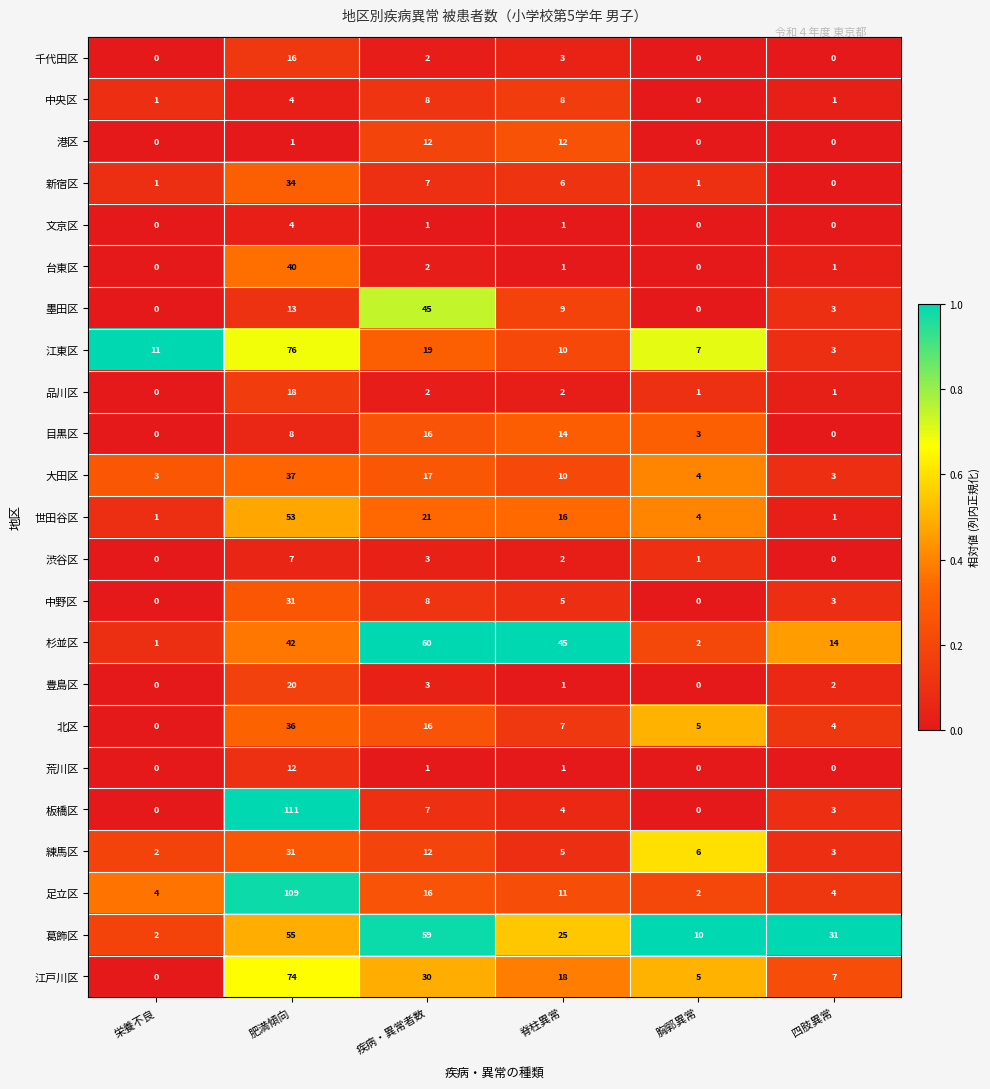

Between 栄養不良 and 肥満傾向, which series saw the biggest shift?

板橋区